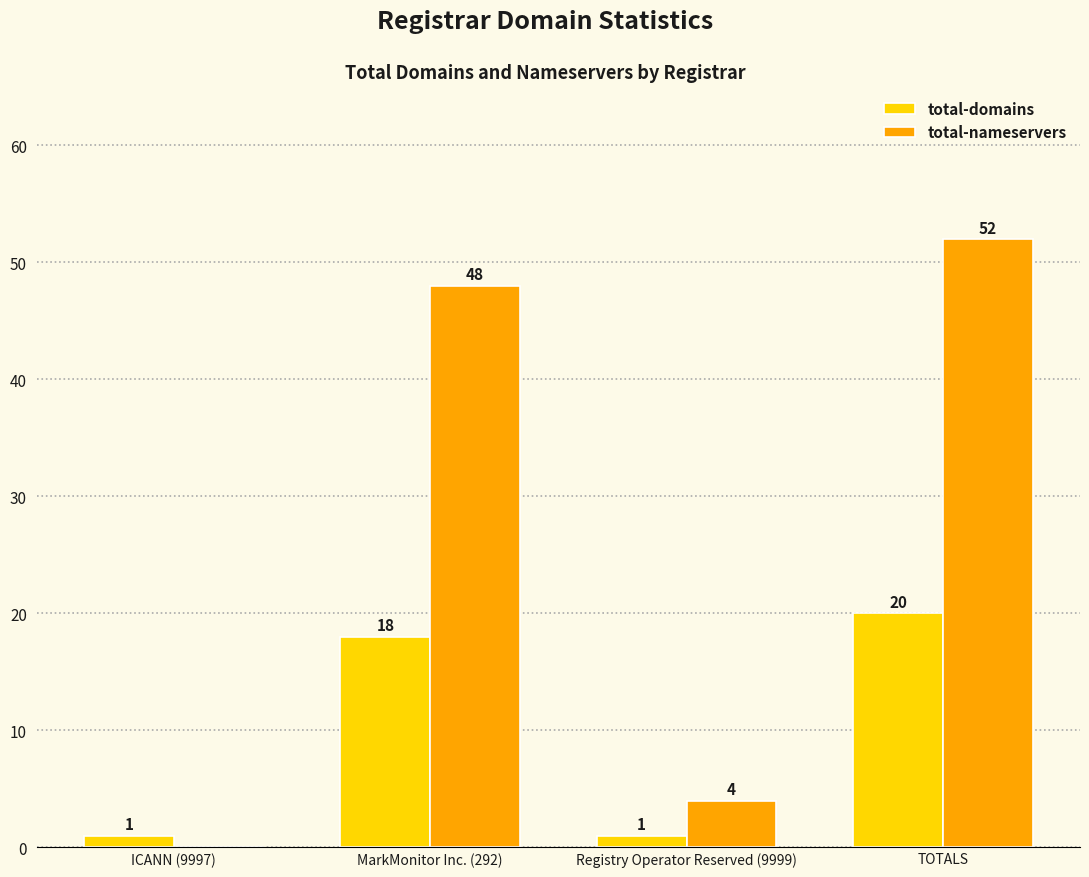

At which category is the sum across all series the highest?

TOTALS